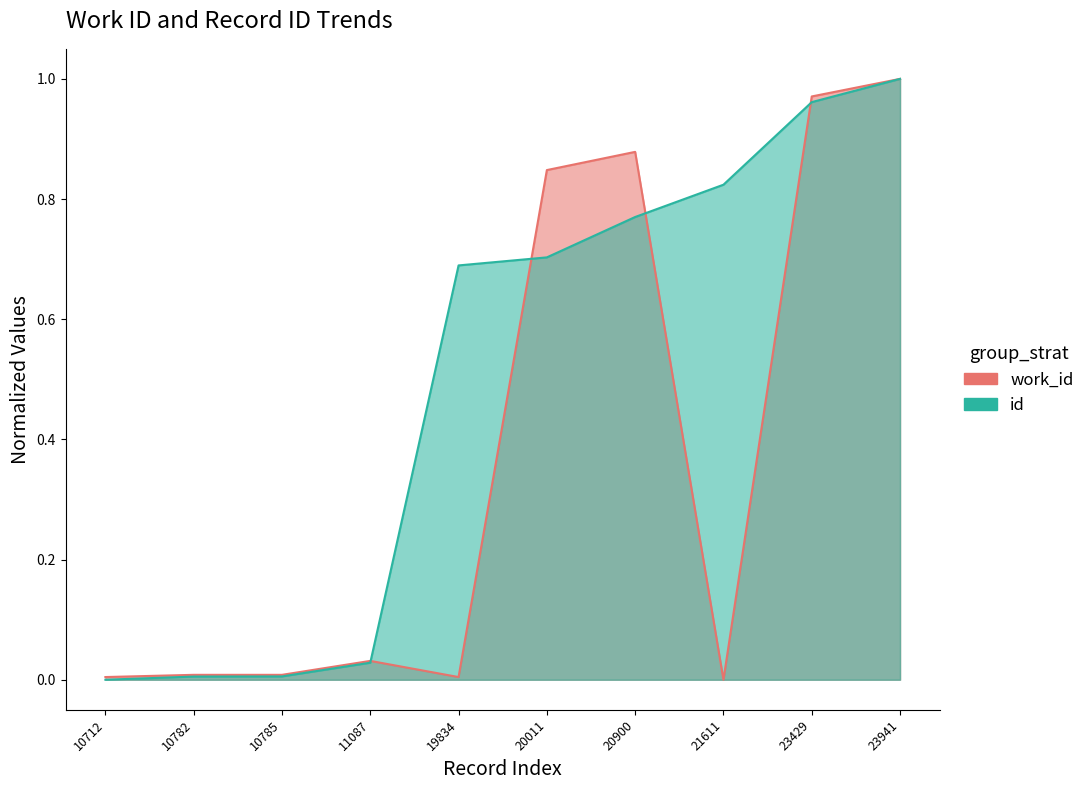

True or false: work_id has a value of 0.0 at 10785.

False